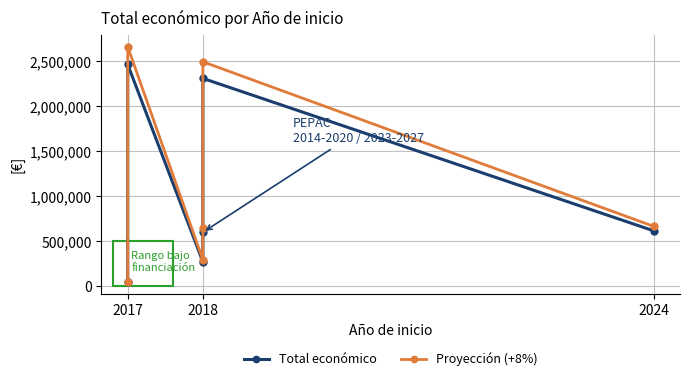

What are all the series names shown in the legend?

Total económico, Proyección (+8%)